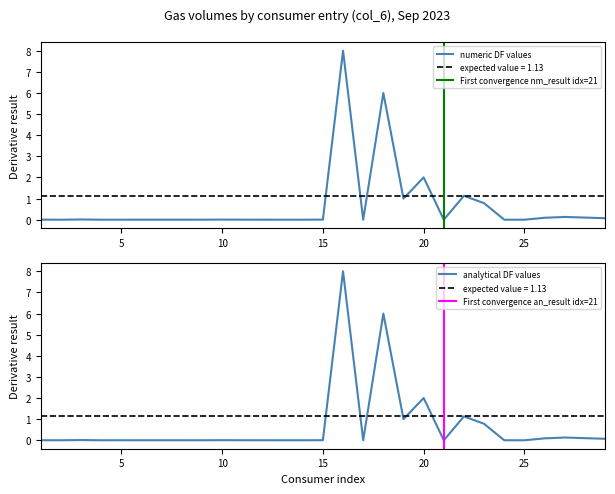

List the labels in order of analytical DF values value, largest first.

16, 18, 20, 22, 19, 23, 27, 28, 26, 29, 3, 10, 15, 1, 11, 6, 7, 12, 8, 9, 5, 4, 13, 2, 14, 17, 21, 24, 25